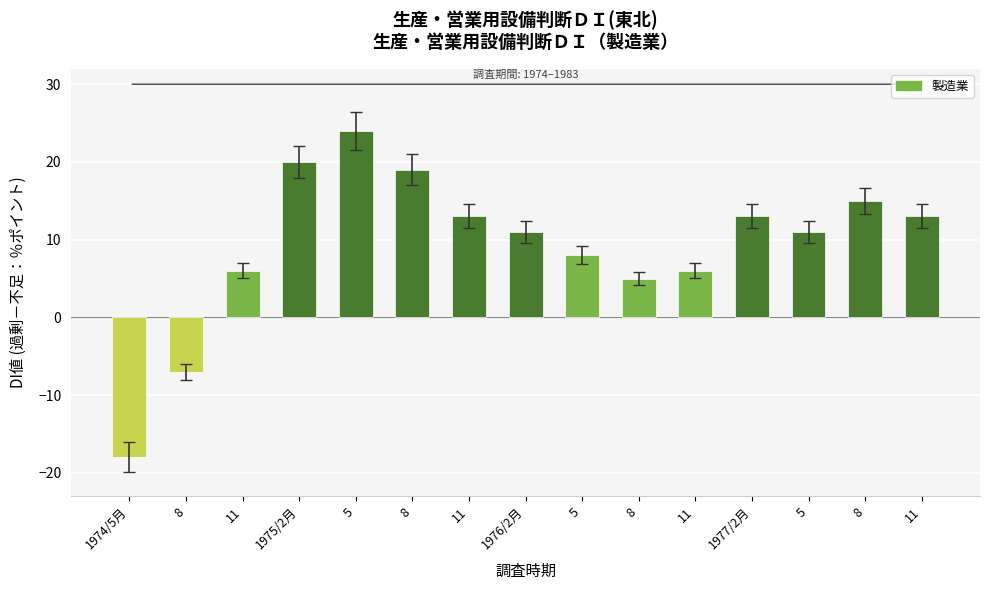

Approximately how many times larger is the value at 5 compared to 11?

4.0